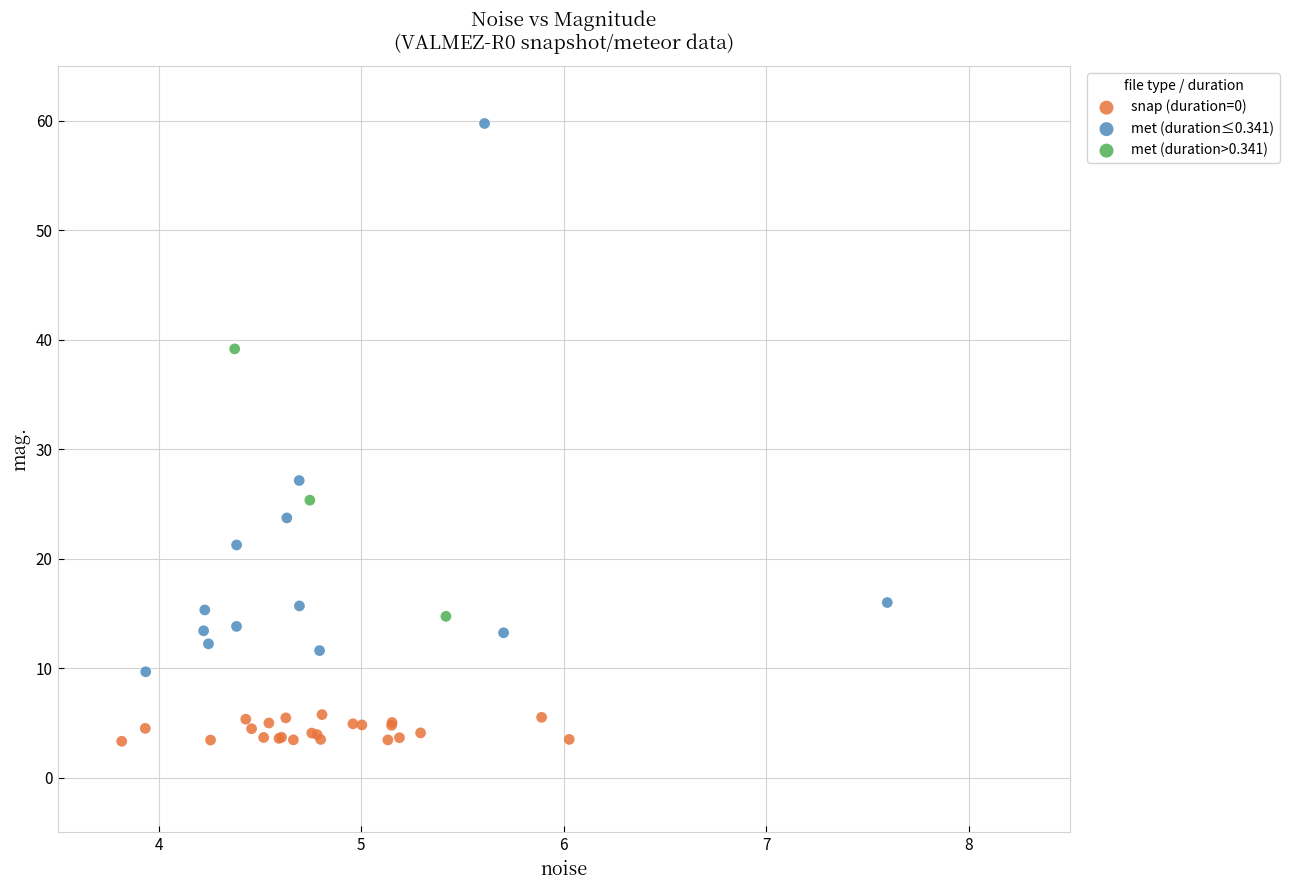

Which series has the largest Y range (max minus min)?

met (duration≤0.341)